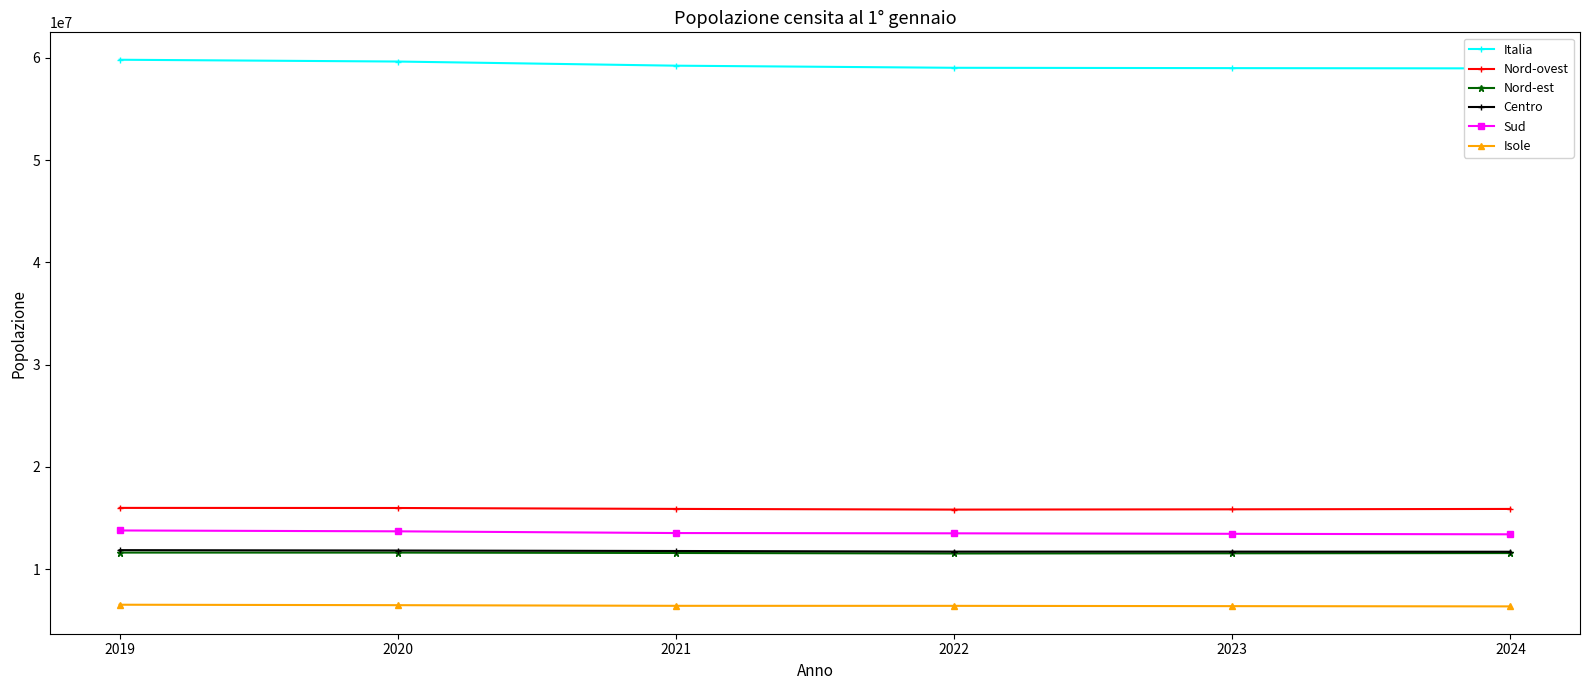

How many values in the Nord-ovest series exceed 15899083?

2